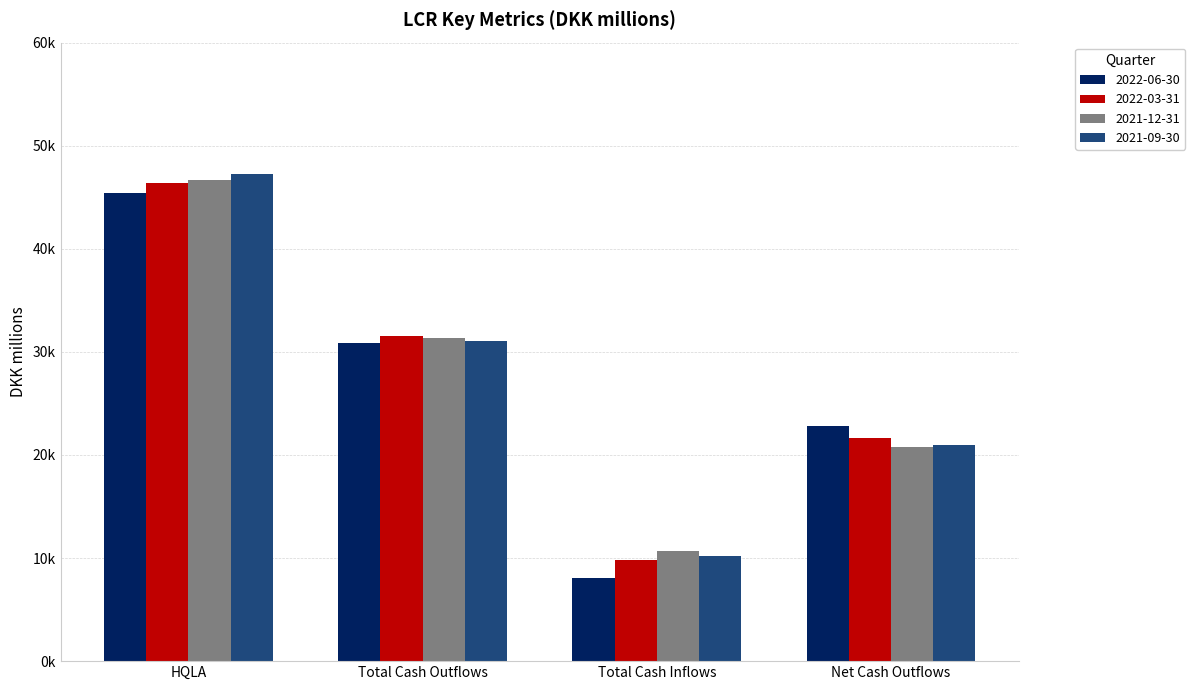

What is the smallest value displayed?

8076.8